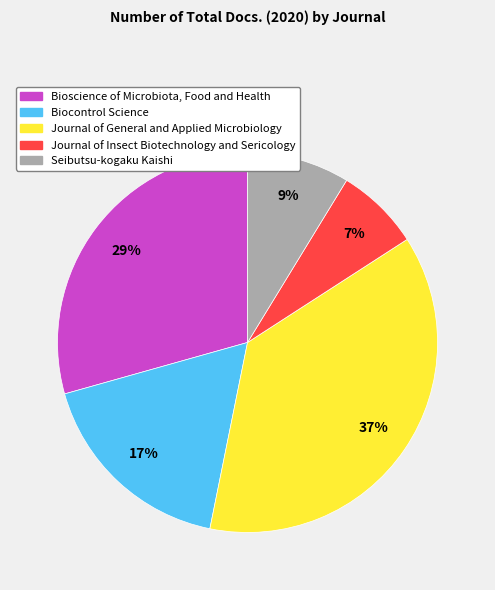

Which slice is the smallest?

Journal of Insect Biotechnology and Sericology